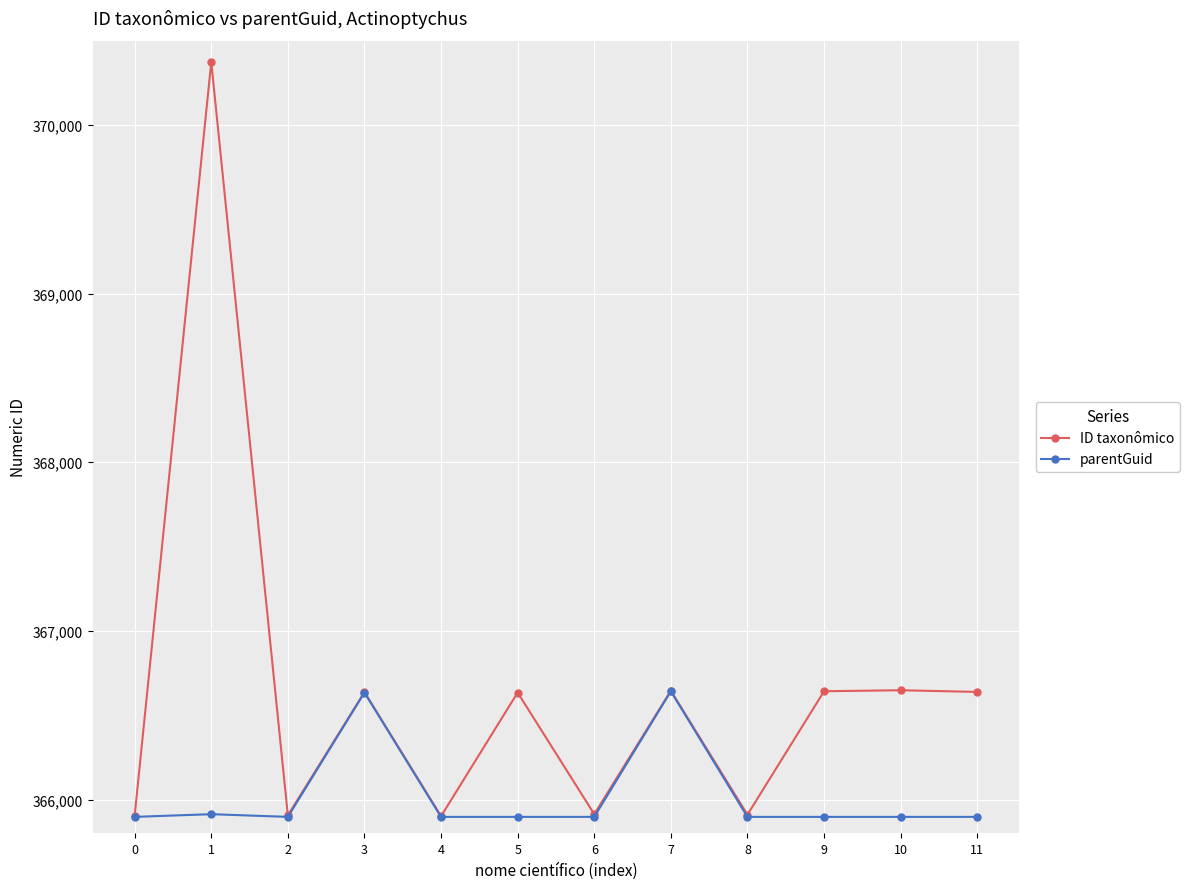

Between 7 and 11, which series saw the biggest shift?

parentGuid